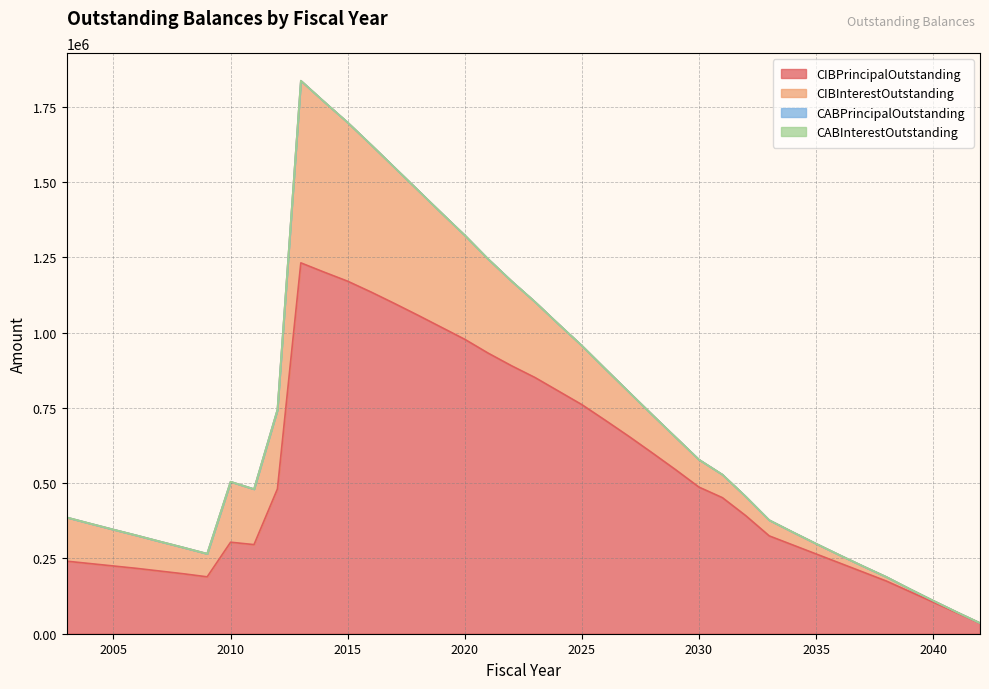

True or false: CABInterestOutstanding and CABPrincipalOutstanding intersect in this chart.

False